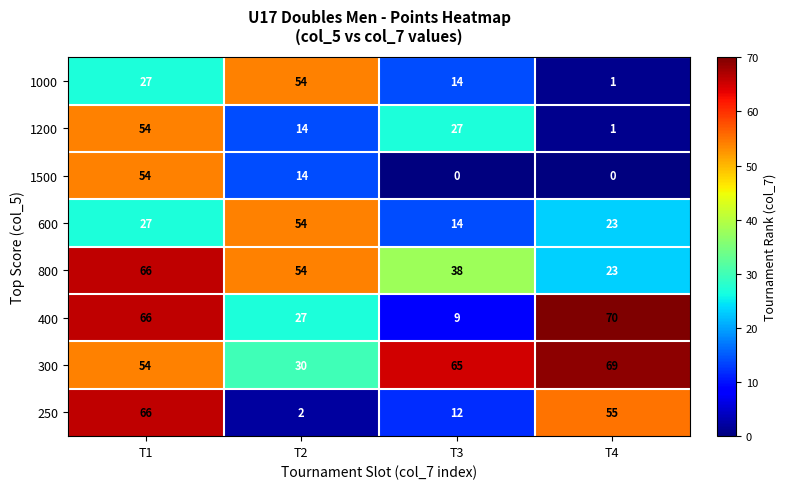

What is the approximate value of 600 at T1?

27